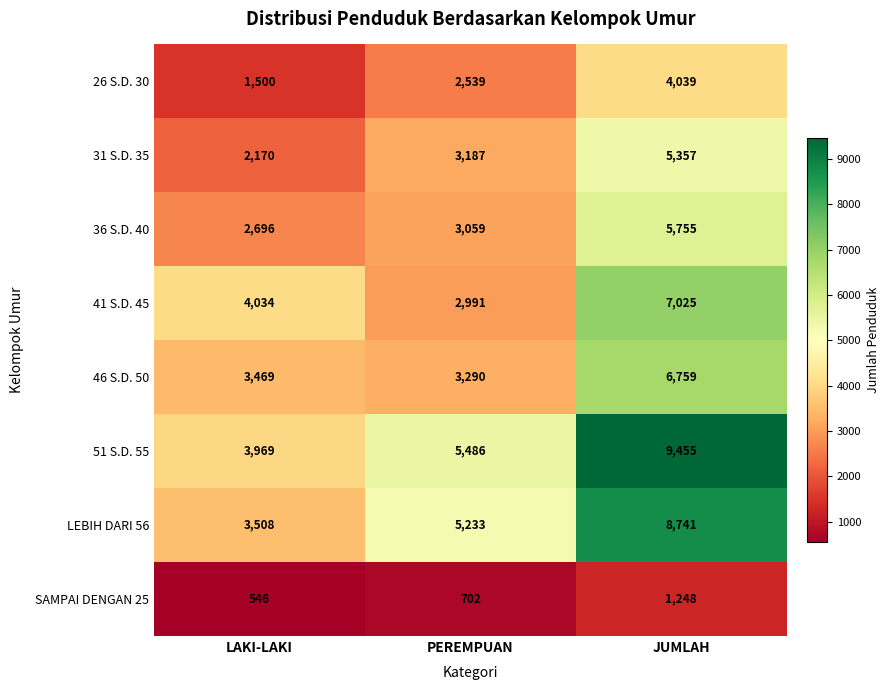

What is the greatest value displayed?

9455